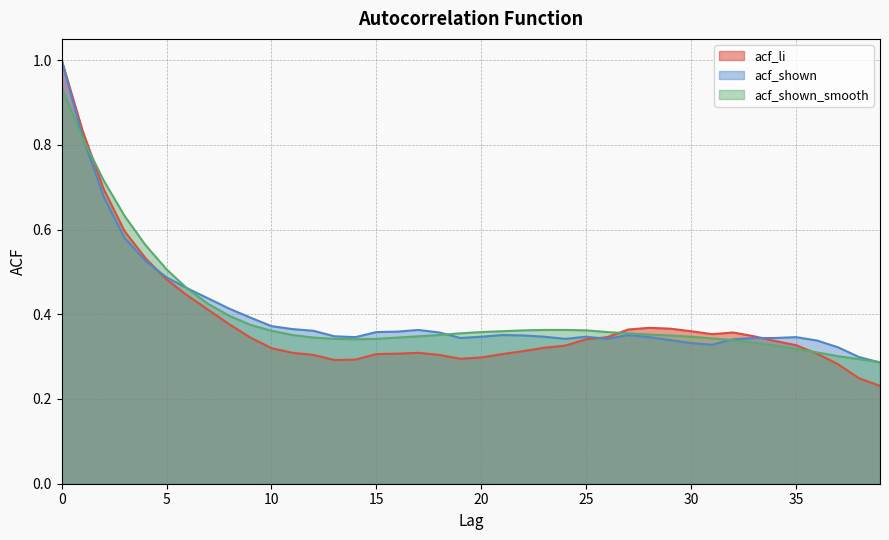

How many distinct data groups are displayed?

3